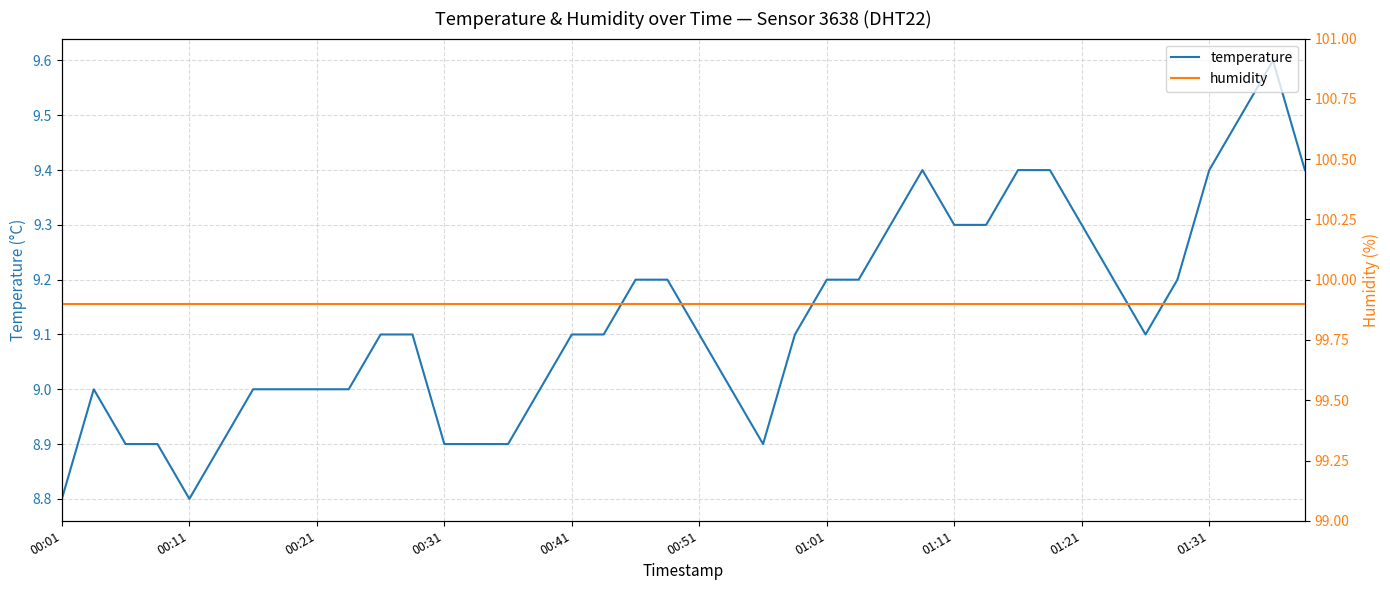

What is the label of the 12th point from the left?

11